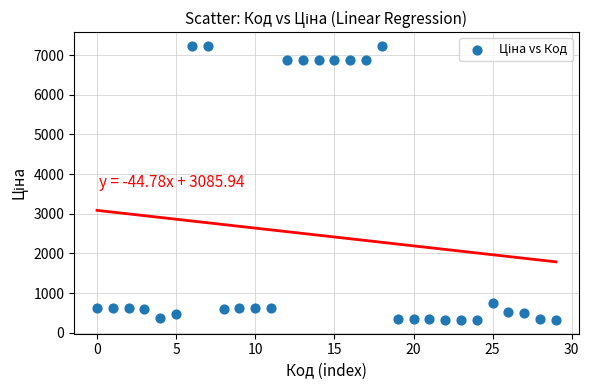

What is the range of Y values (max minus min)?

6915.9